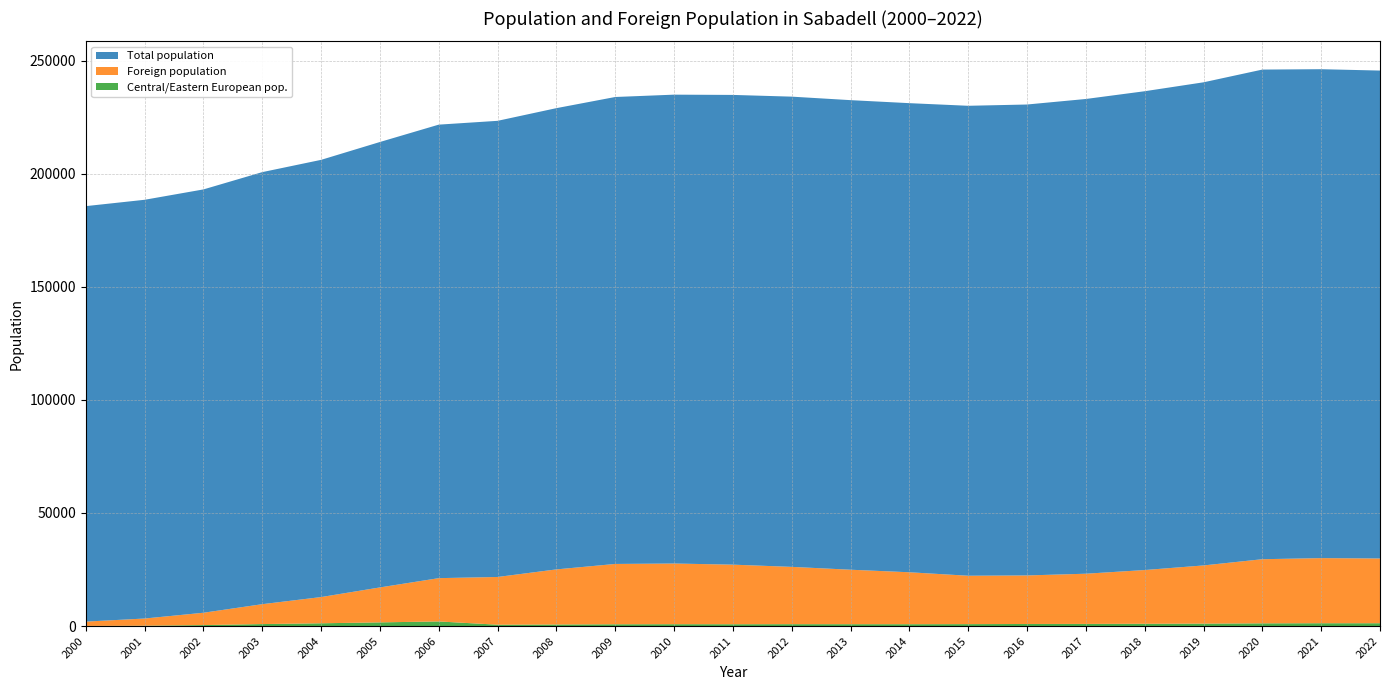

Reading left to right, extract all data points from this chart.

Total population: 183727	185170	187201	191057	193338	196971	200545	201712	203969	206493	207338	207721	207938	207649	207444	207814	208246	209931	211734	213644	216520	216204	215760
Foreign population: 1912	3178	5450	8799	11595	15455	19146	21107	24367	26678	26831	26348	25340	24089	22968	21401	21466	22200	23762	25725	28356	28794	28632
Central/Eastern European pop.: 57	158	438	880	1228	1632	2044	601	691	789	826	808	837	826	821	856	922	949	1016	1085	1208	1253	1253